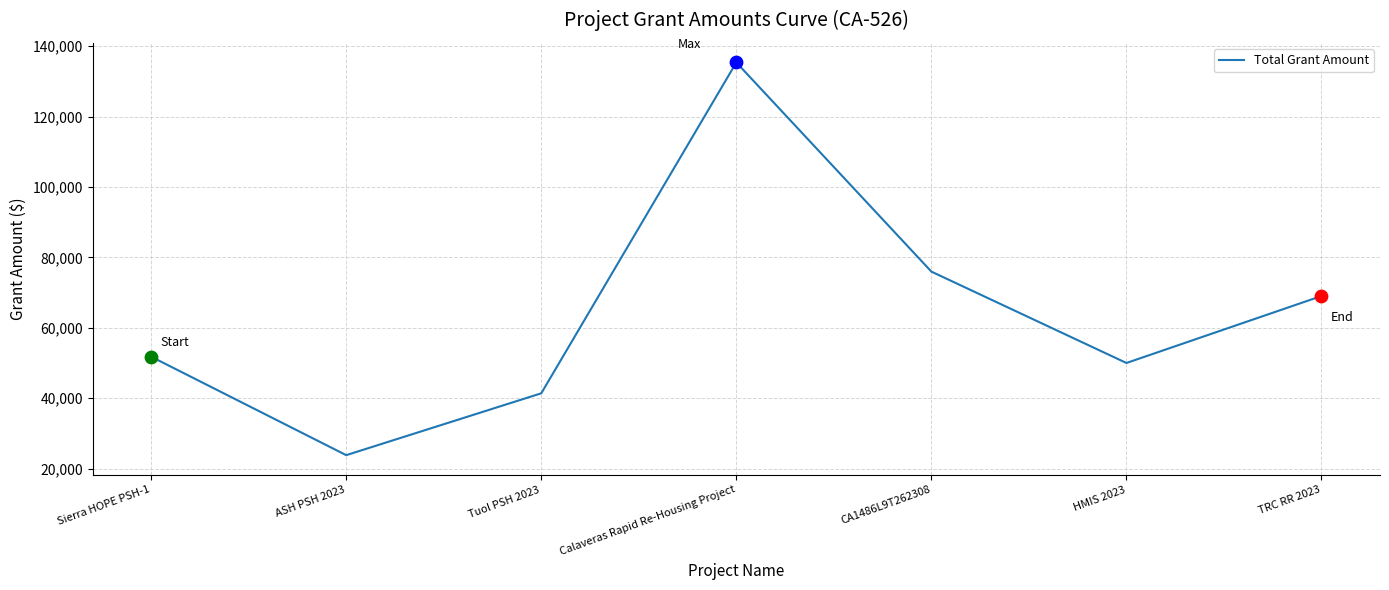

Approximately how many times larger is the value at Calaveras Rapid Re-Housing Project compared to TRC RR 2023?

2.0